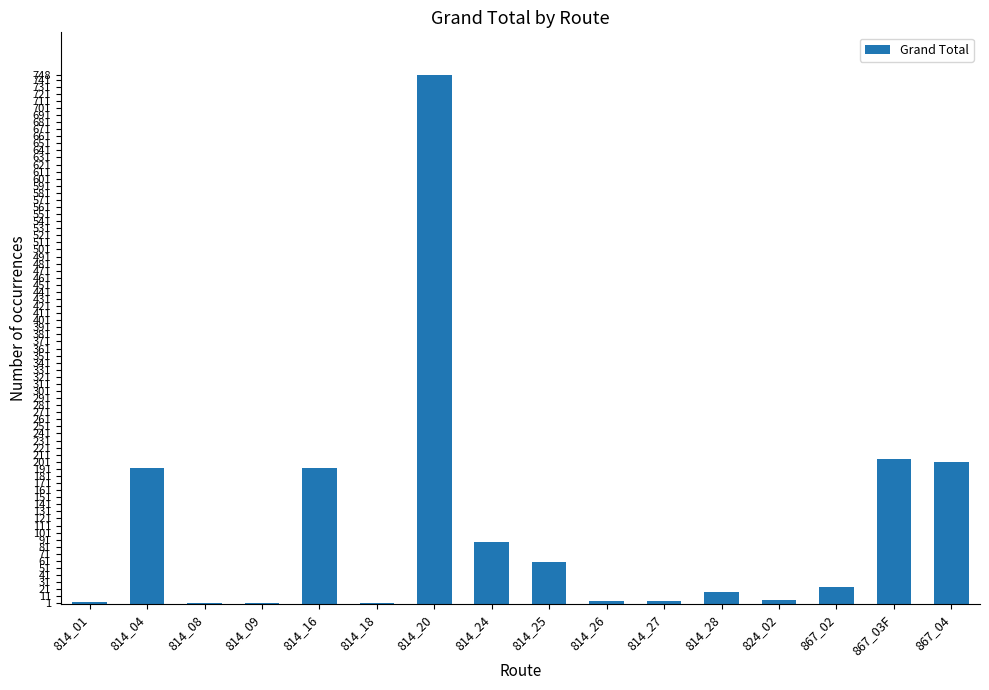

The chart shows a value of 2 at 814_18. True or false?

True